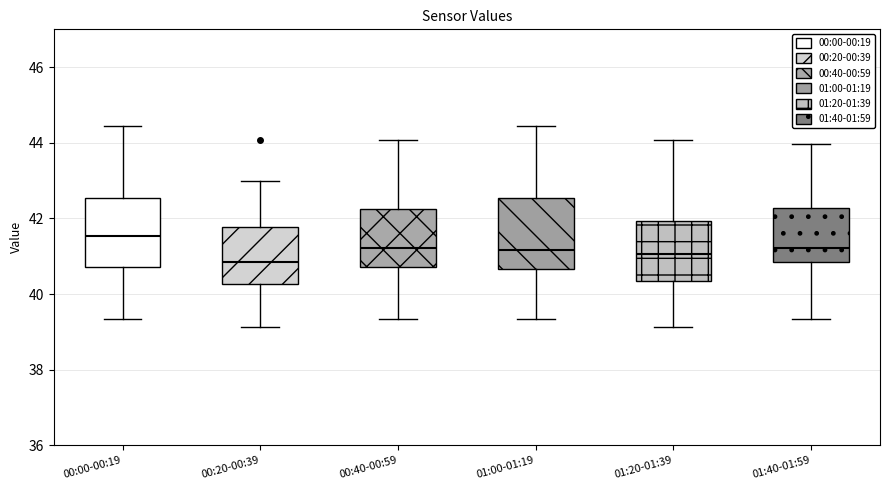

Reading left to right, read every box against the y-axis: the position of its median line, the range the box covers, and the ends of its whiskers. The values are not printed on the chart, so give them approximately, as read against the axis.

00:00-00:19: median 41.6, box 40.8 to 42.6, whiskers 39.4 to 44.4
00:20-00:39: median 40.8, box 40.2 to 41.8, whiskers 39.2 to 43.0
00:40-00:59: median 41.2, box 40.8 to 42.2, whiskers 39.4 to 44.0
01:00-01:19: median 41.2, box 40.6 to 42.6, whiskers 39.4 to 44.4
01:20-01:39: median 41.0, box 40.4 to 42.0, whiskers 39.2 to 44.0
01:40-01:59: median 41.2, box 40.8 to 42.2, whiskers 39.4 to 44.0